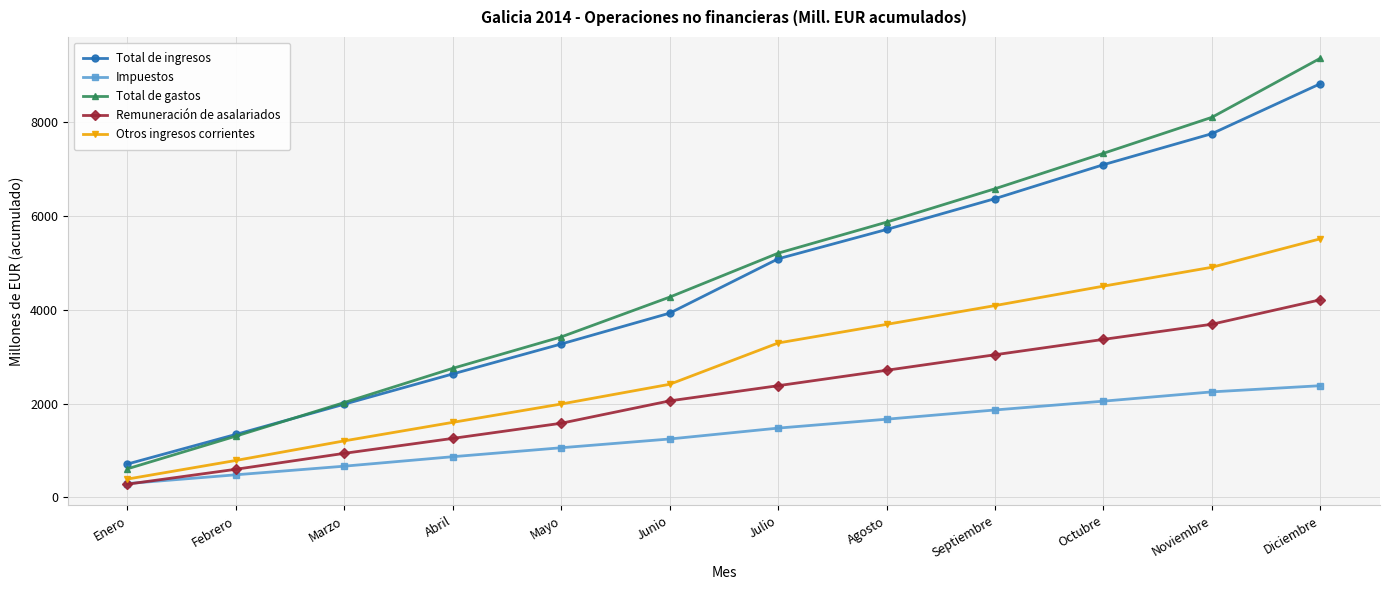

The Remuneración de asalariados series shows 3043 at Septiembre. True or false?

True